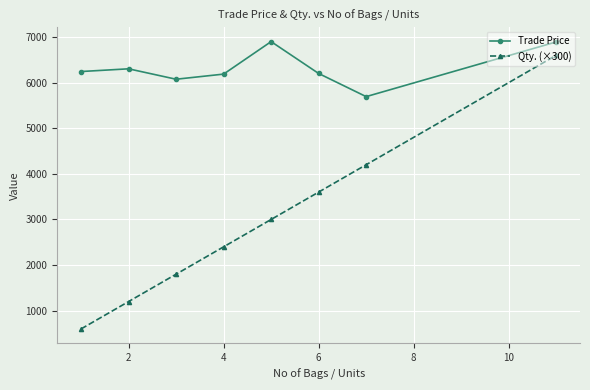

What is the greatest value displayed?

6899.0